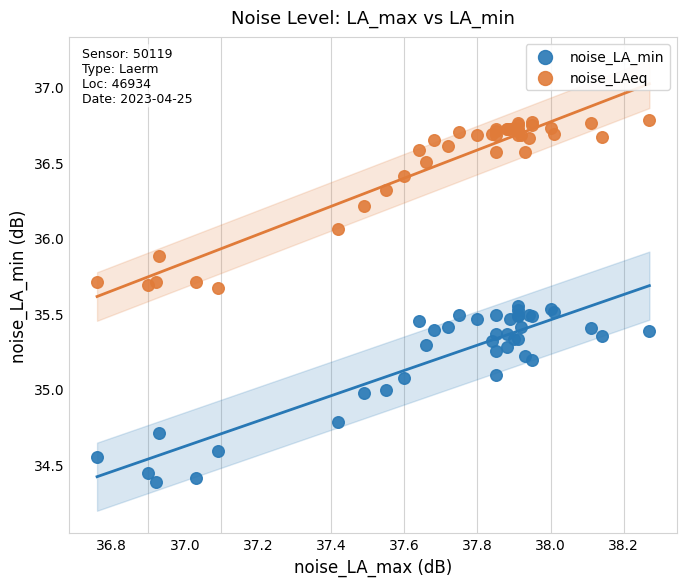

Which series contains the lowest Y value?

noise_LA_min